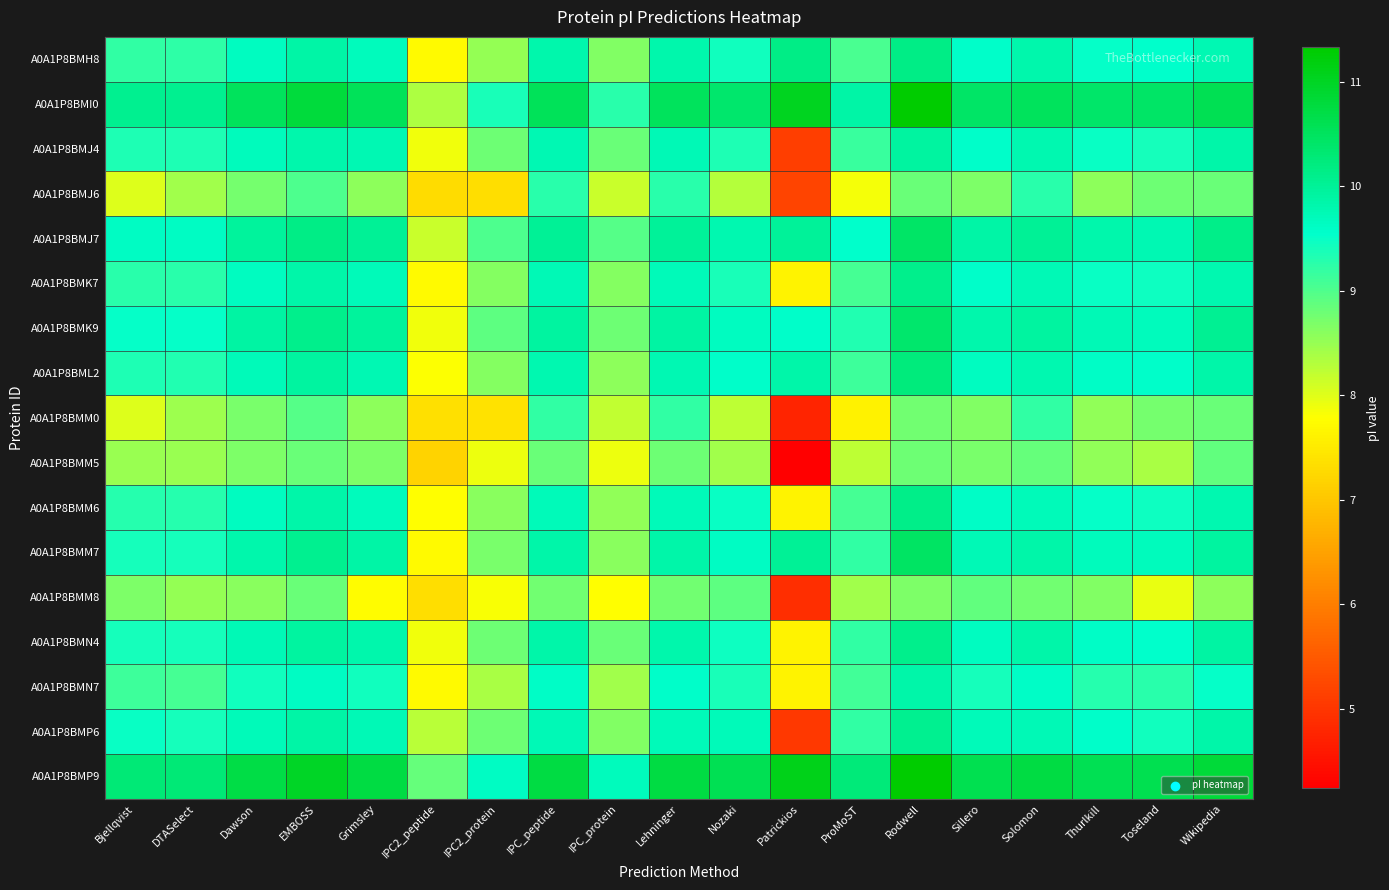

At how many categories does at least one series exceed 8?

19